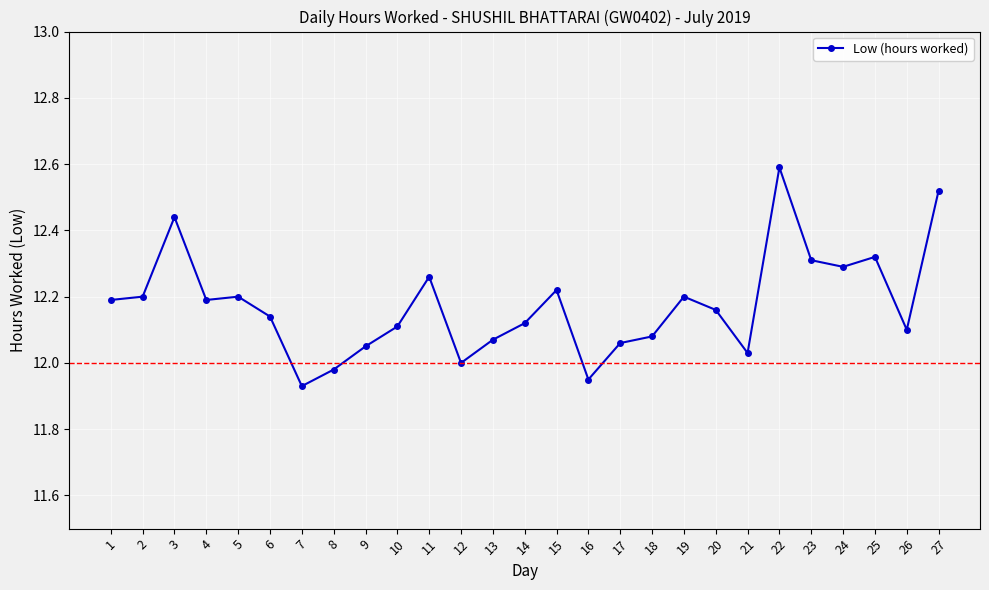

True or false: the data has more than 2 interior local peaks.

True